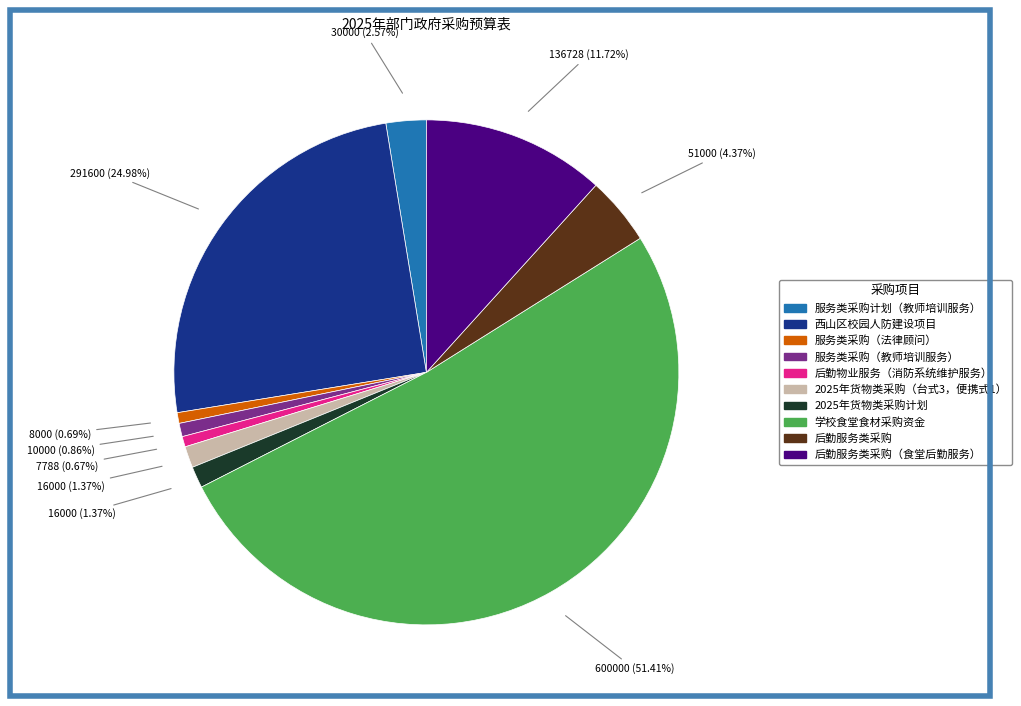

Does any single category account for the majority?

Yes